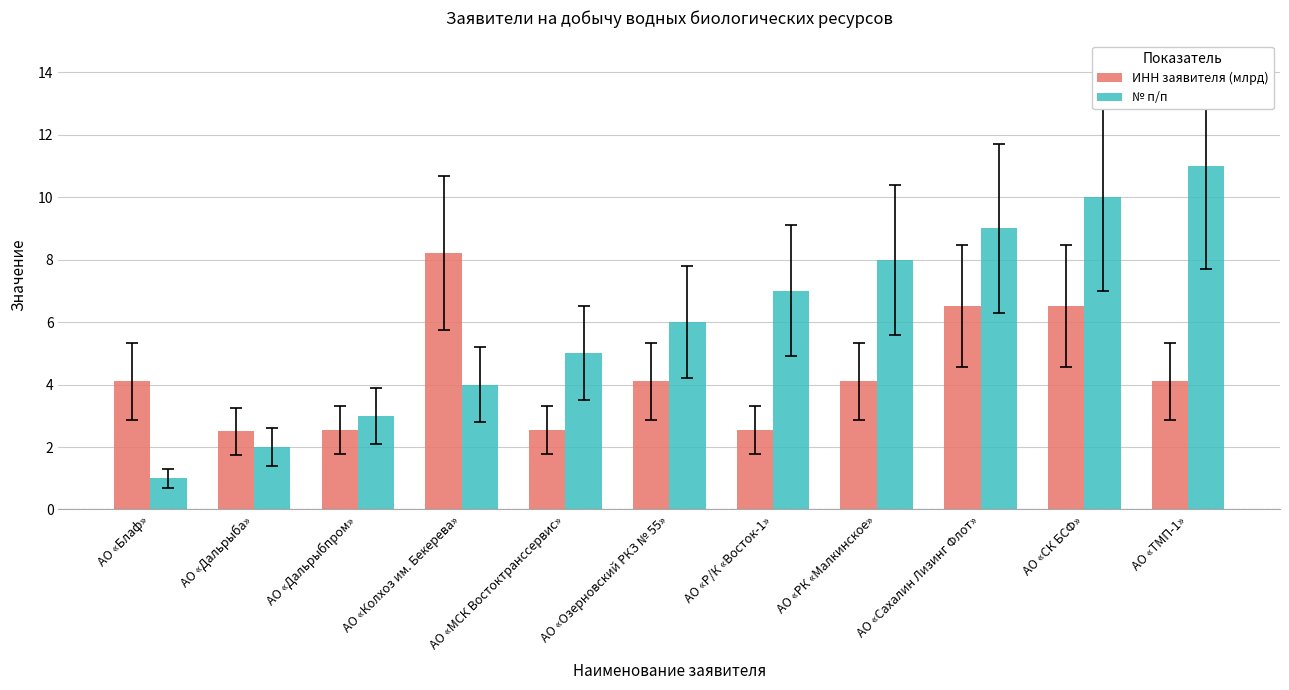

Reading right to left, transcribe all the data shown in this chart.

ИНН заявителя (млрд): 4.1	6.5	6.5	4.1	2.5	4.1	2.5	8.2	2.5	2.5	4.1
№ п/п: 11.0	10.0	9.0	8.0	7.0	6.0	5.0	4.0	3.0	2.0	1.0